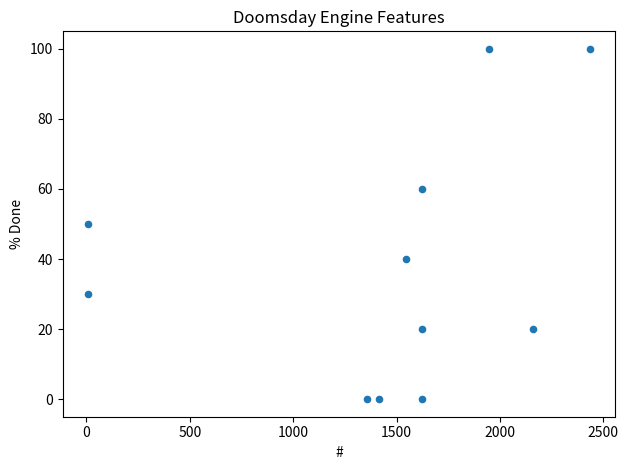

What is the range of X values (max minus min)?

2430